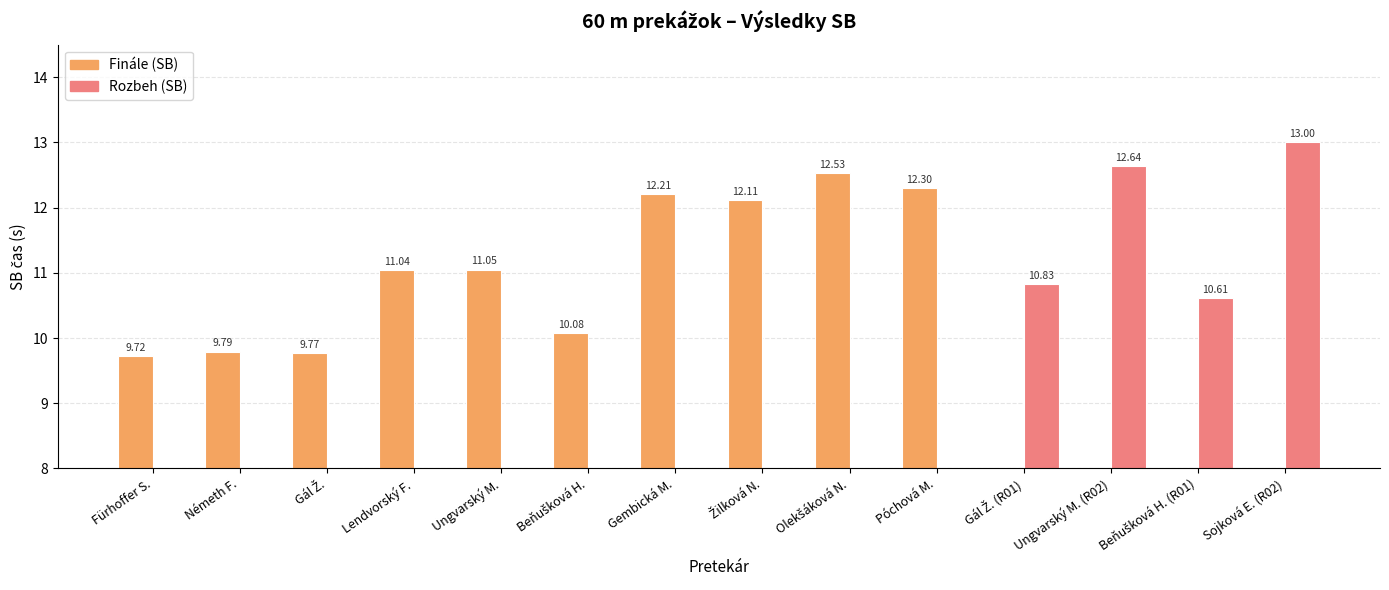

True or false: Finále (SB) has a value of 9.8 at Németh F..

True